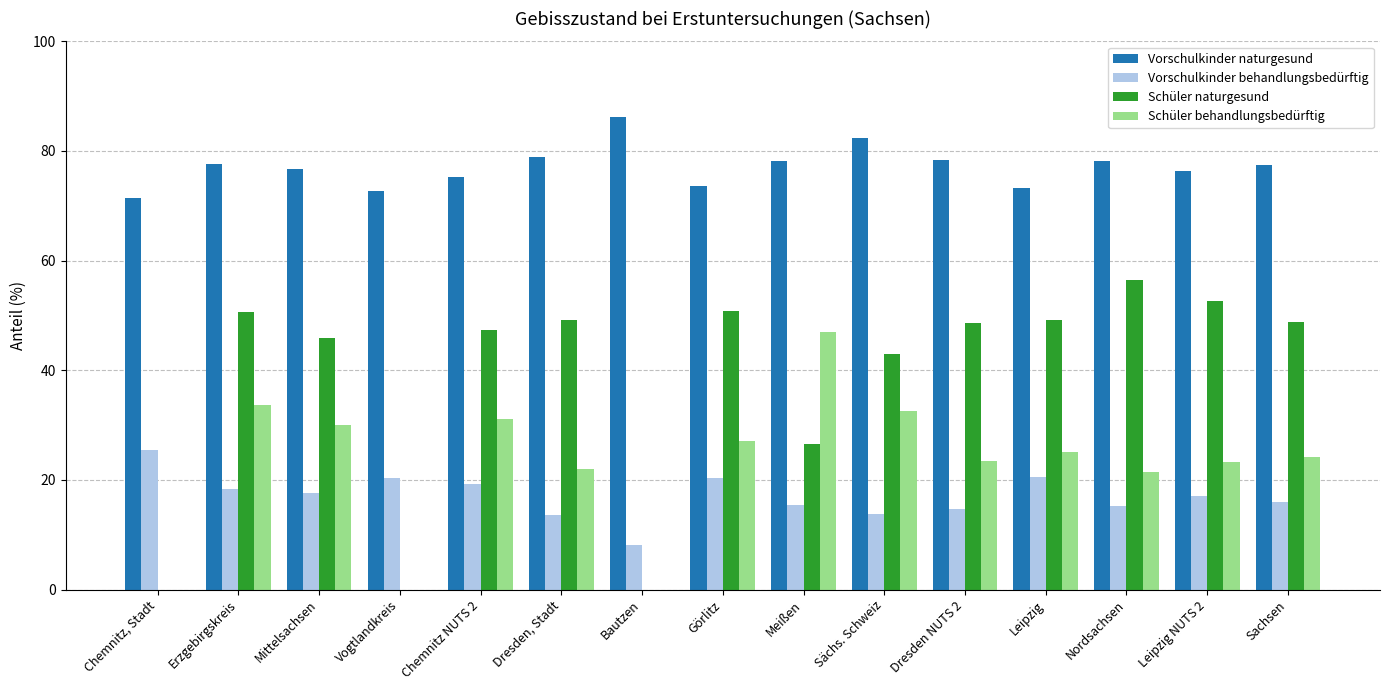

At which label does Schüler naturgesund first exceed 48?

Erzgebirgskreis